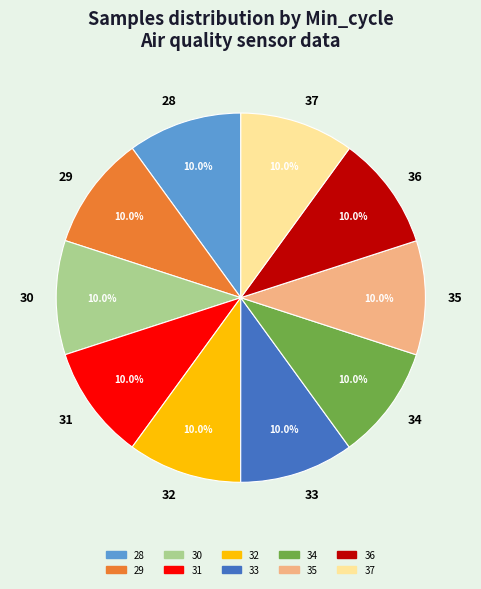

How many slices are in this pie chart?

10